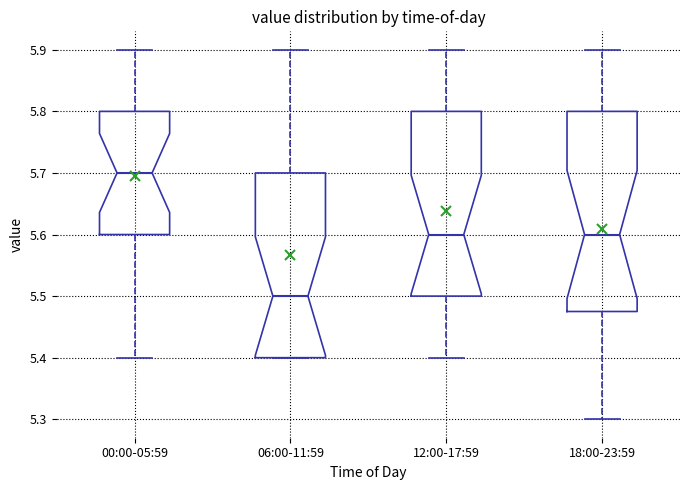

Where does the median line of the box for 18:00-23:59 sit on the y-axis? The values are not printed on the chart, so give them approximately, as read against the axis.

5.60